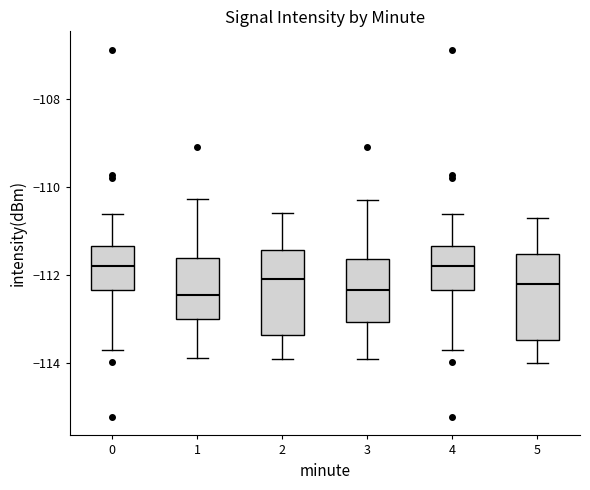

Reading left to right, read every box against the y-axis: the position of its median line, the range the box covers, and the ends of its whiskers. The values are not printed on the chart, so give them approximately, as read against the axis.

0: median -111.8, box -112.4 to -111.4, whiskers -113.8 to -110.6
1: median -112.4, box -113.0 to -111.6, whiskers -113.8 to -110.2
2: median -112.0, box -113.4 to -111.4, whiskers -113.8 to -110.6
3: median -112.4, box -113.0 to -111.6, whiskers -113.8 to -110.2
4: median -111.8, box -112.4 to -111.4, whiskers -113.8 to -110.6
5: median -112.2, box -113.4 to -111.6, whiskers -114.0 to -110.6